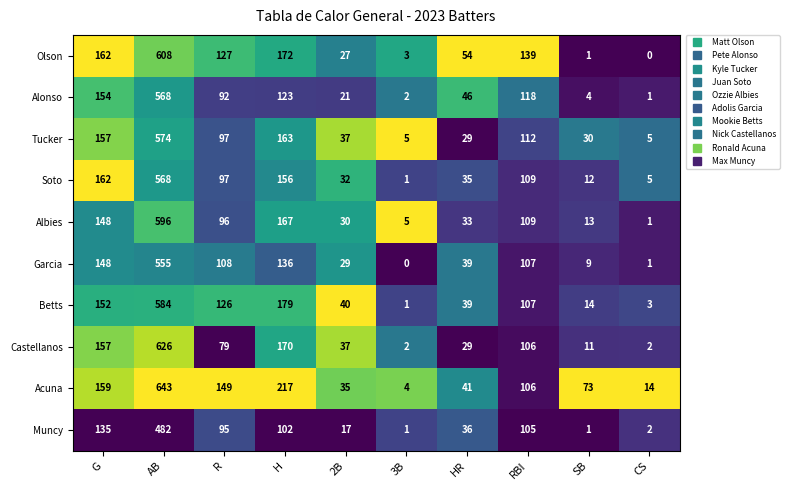

How many data points does each series have?

10